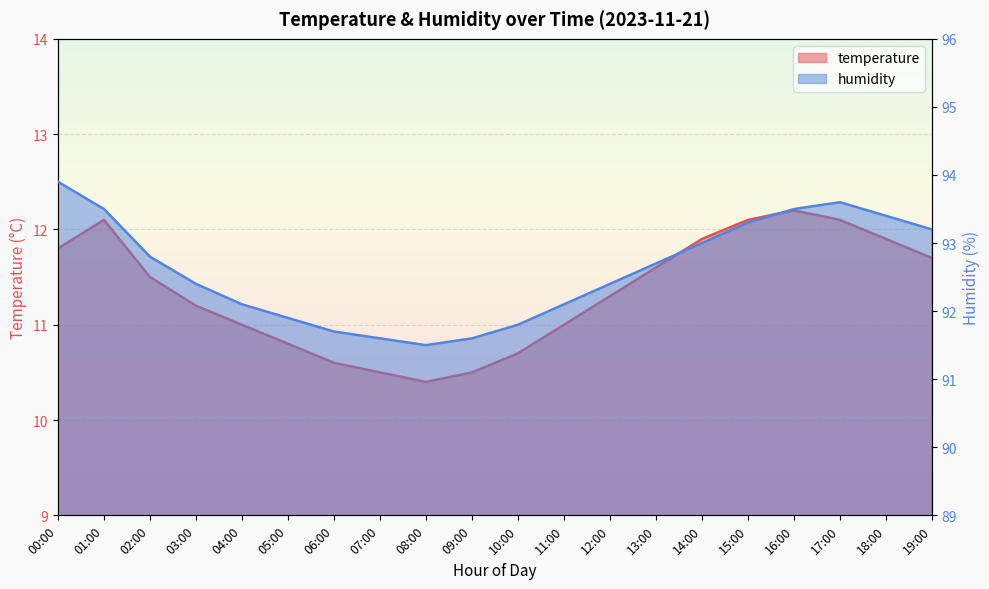

What is the label of the 16th point from the right?

04:00